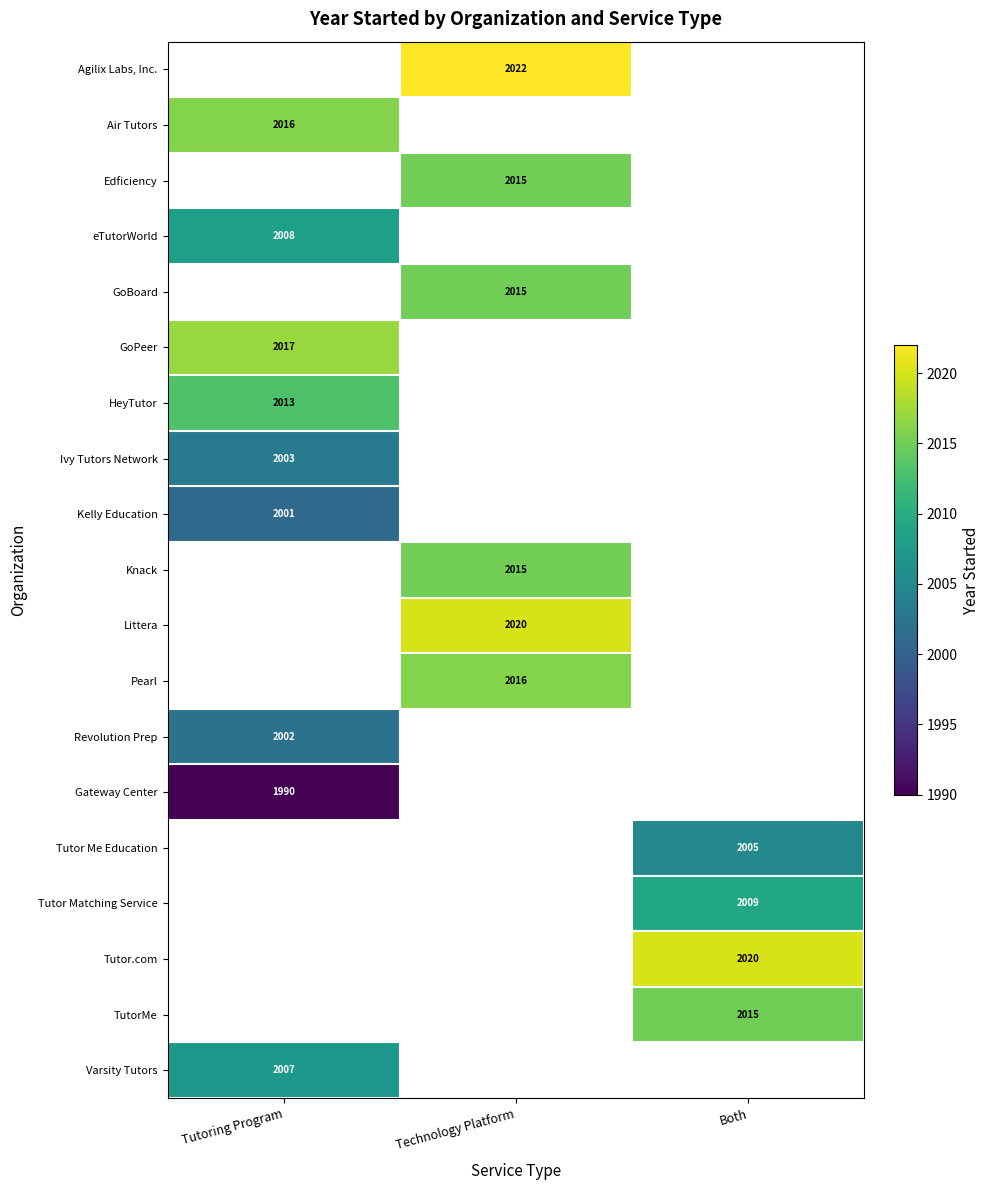

The Agilix Labs, Inc. series shows 3464 at Technology Platform. True or false?

False